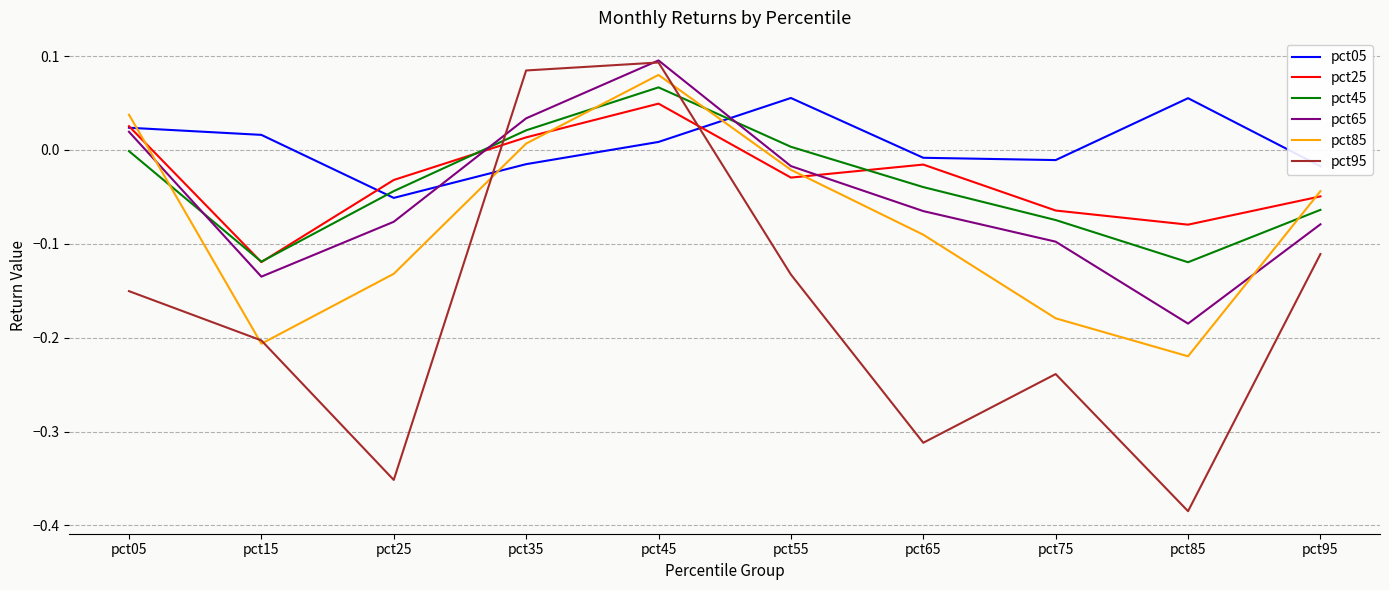

Between which two adjacent categories do pct45 and pct05 first intersect?

pct15 and pct25